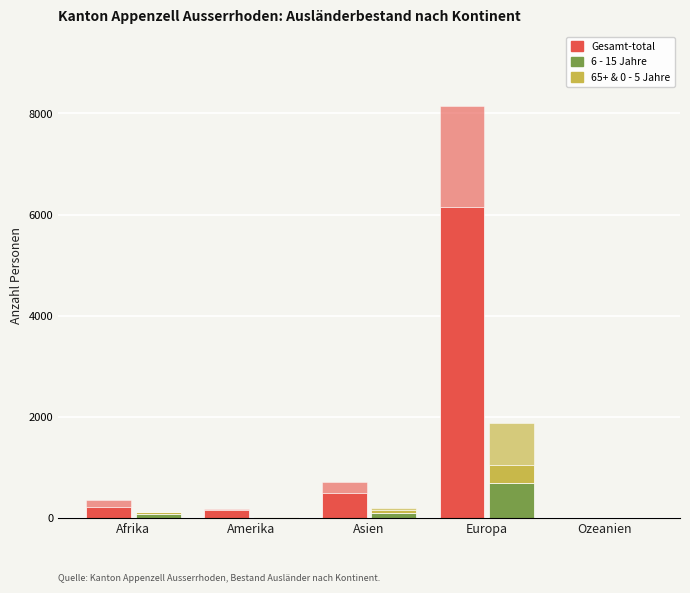

Reading left to right, extract all data points from this chart.

18 - 64 Jahre (Gesamt-total): 223	149	499	6150	3
Restliche (Gesamt-total): 133	22	207	1995	0
6 - 15 Jahre: 80	6	101	697	0
0 - 5 Jahre: 39	5	62	340	0
65+ Jahre: 5	8	22	833	0